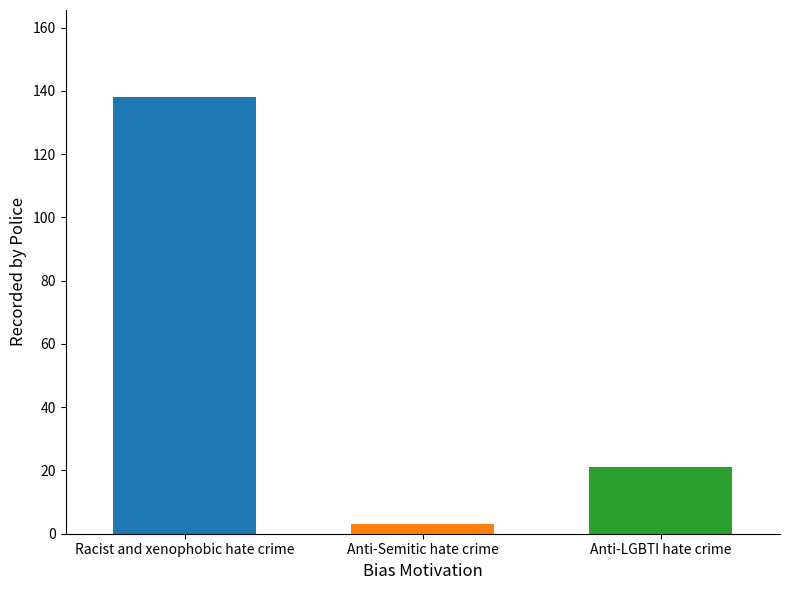

At which label is the value closest to 70?

Anti-LGBTI hate crime